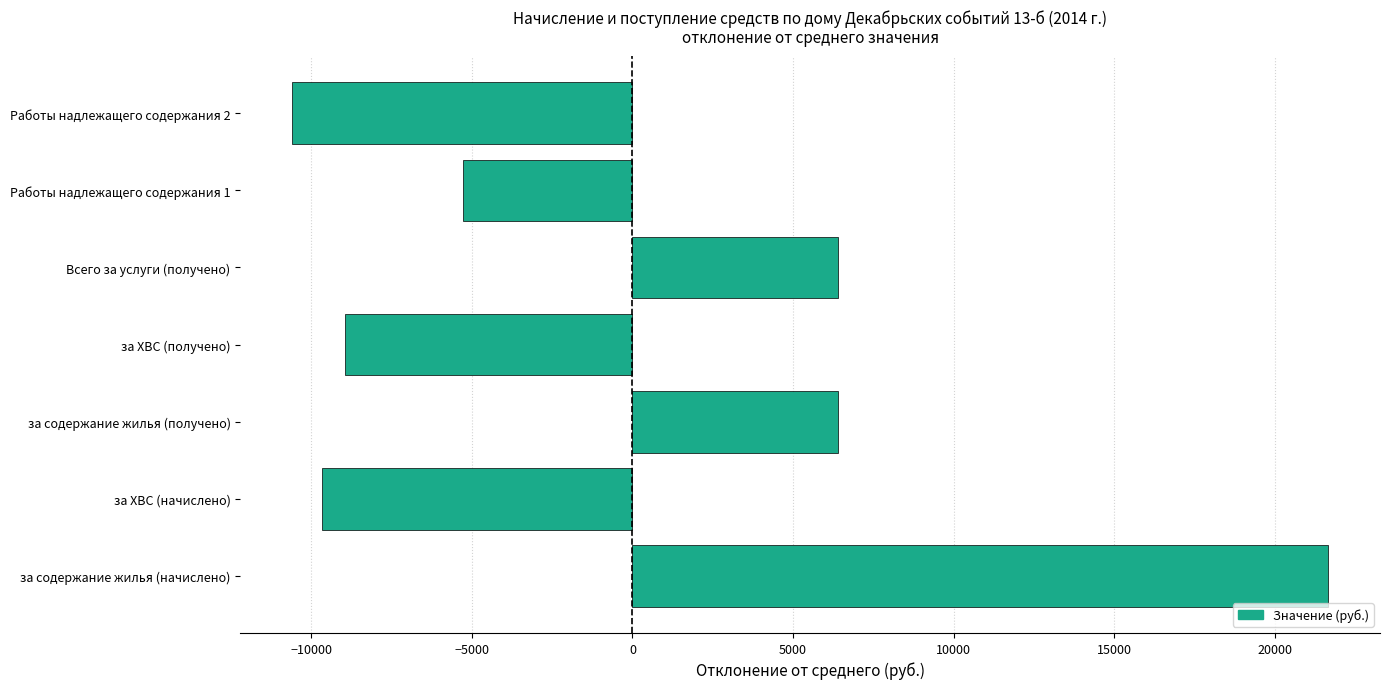

What is the minimum value shown in the chart?

-10597.3